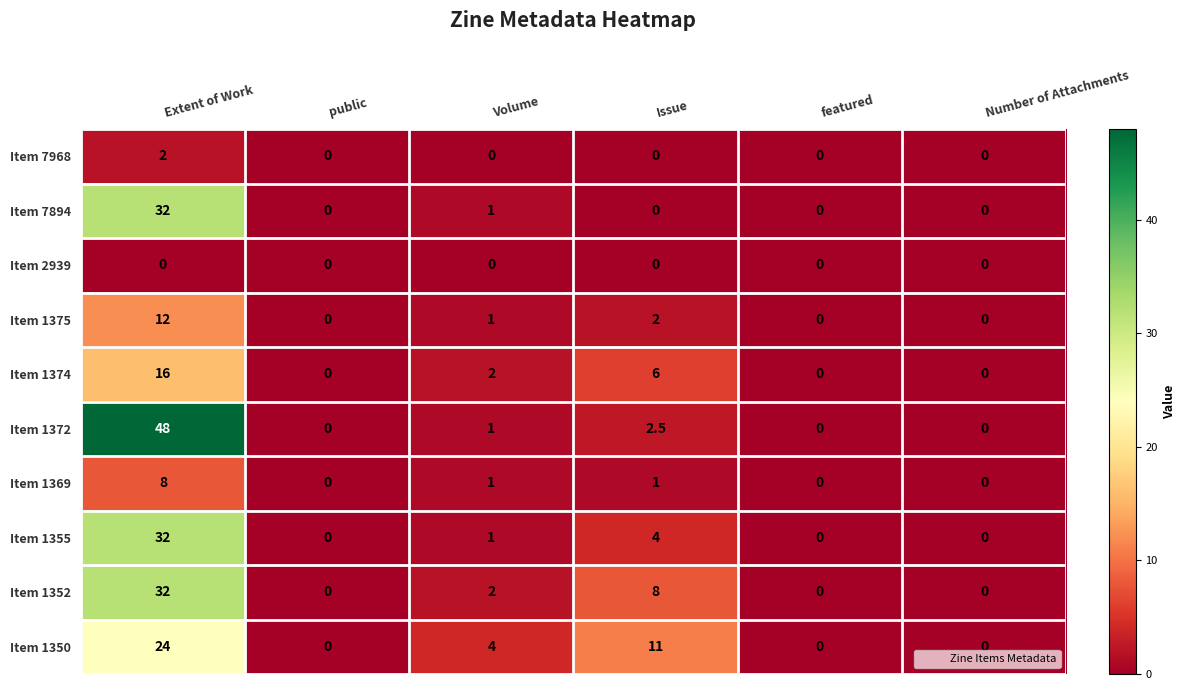

Which series has the widest spread of values?

Item 1372